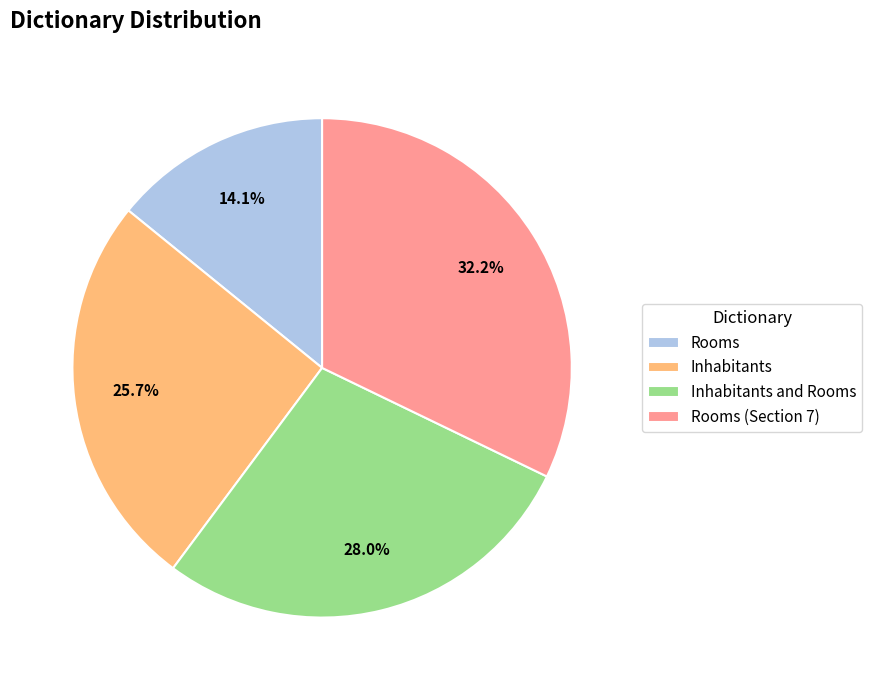

The Rooms (Section 7) slice represents 32% of the pie. True or false?

True